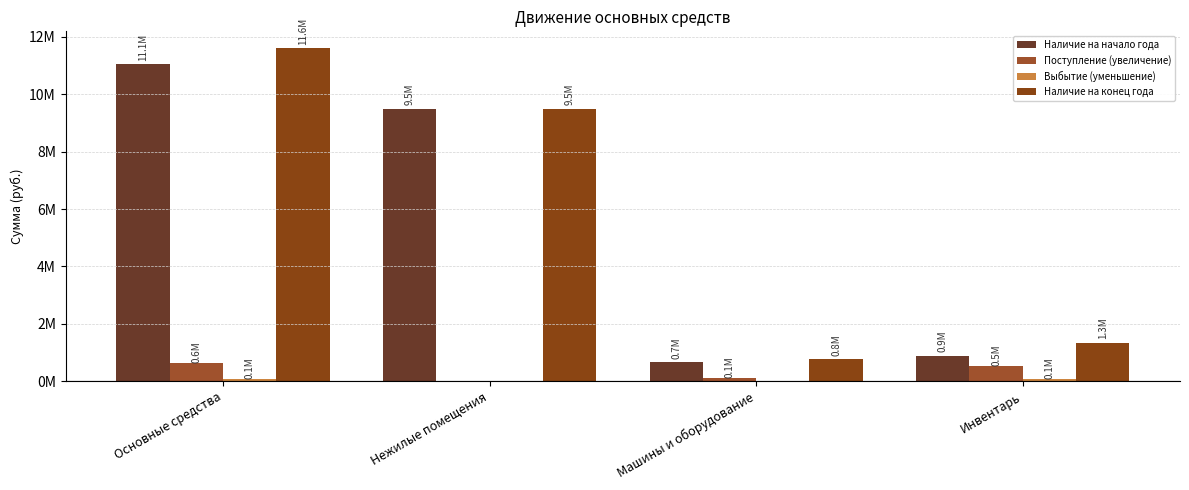

At which category is the sum across all series the highest?

Основные средства